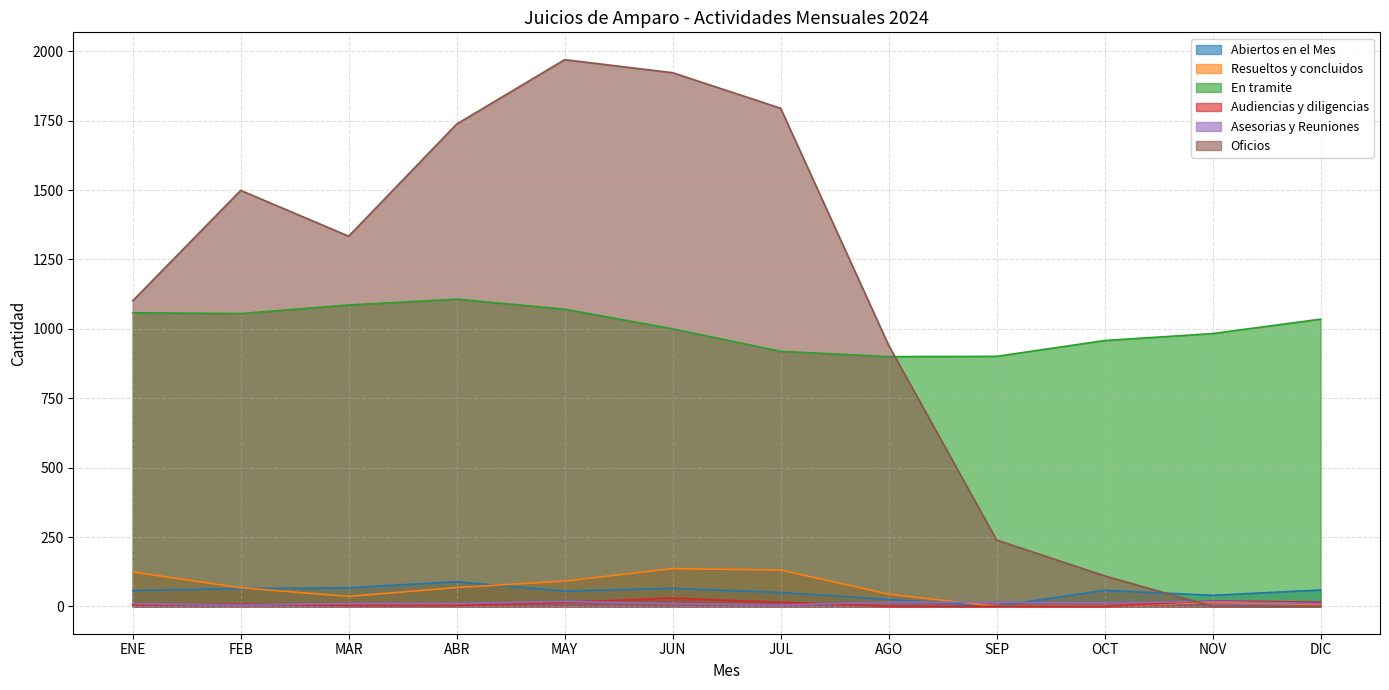

At which label does Resueltos y concluidos reach its minimum?

SEP